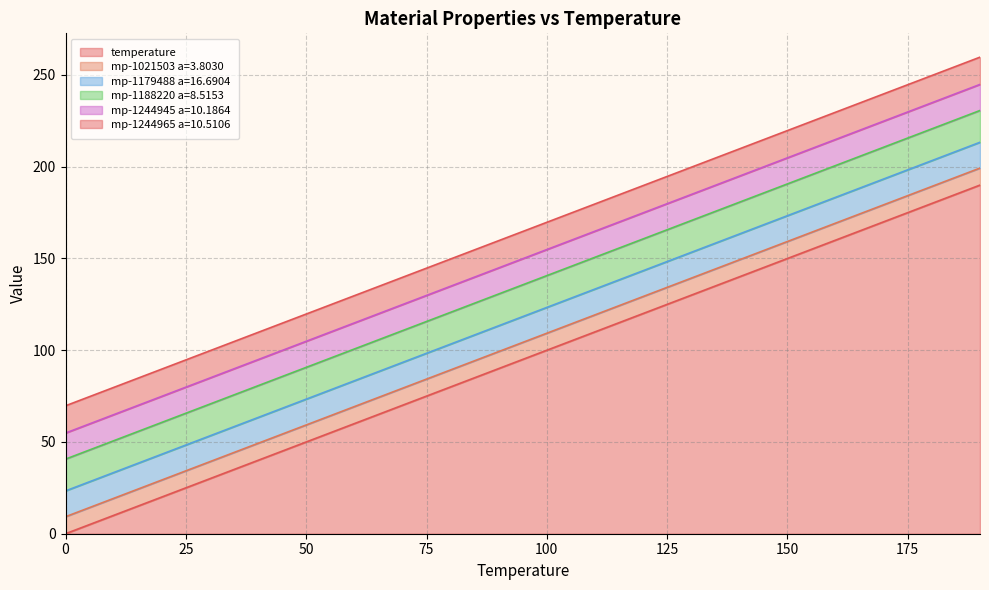

What is the total value across all series at 150?

219.7